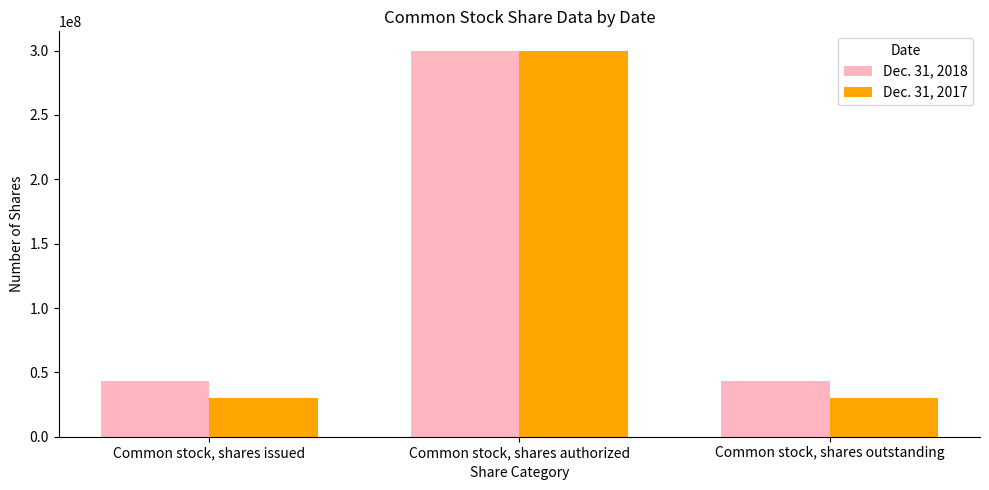

What is the label of the 2nd bar from the right?

Common stock, shares authorized